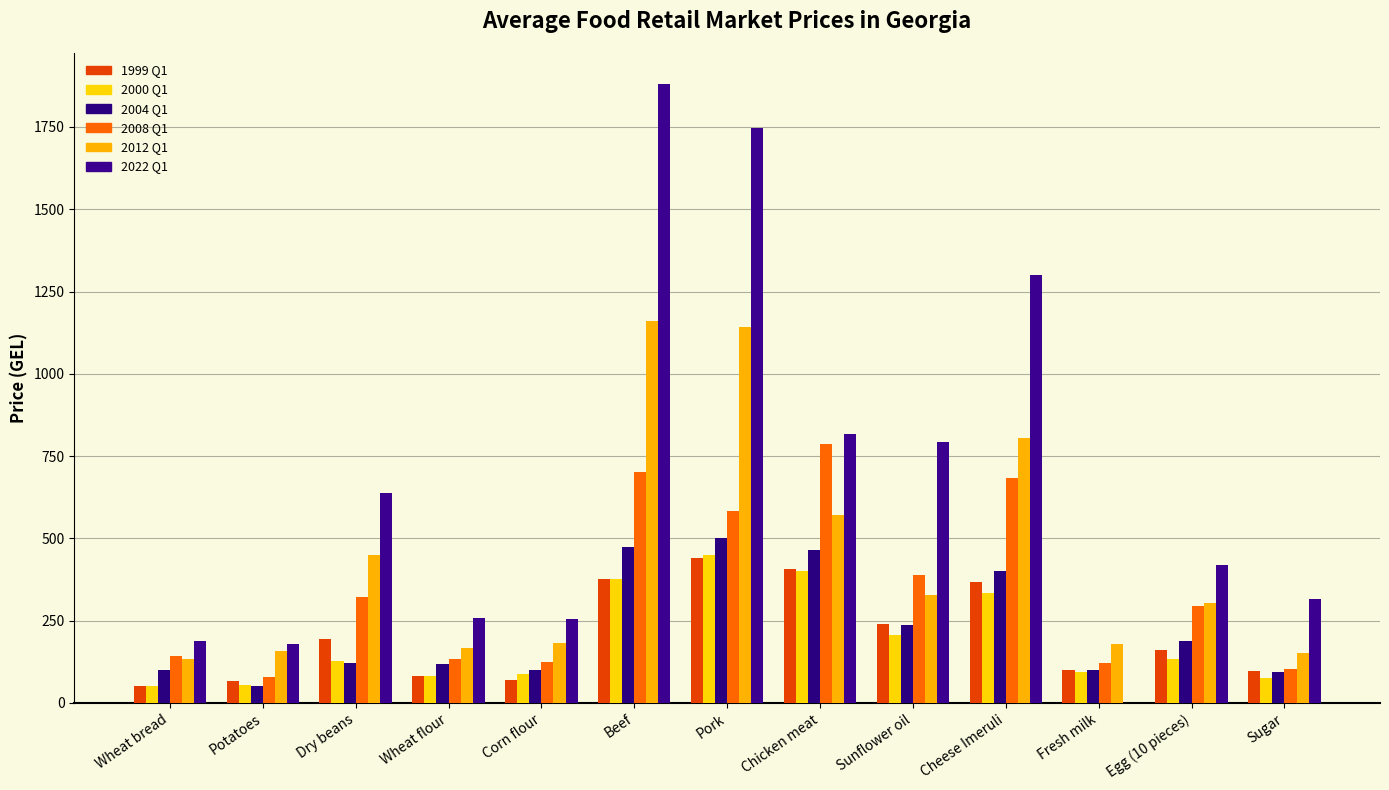

What is the average value of the 1999 Q1 series?

203.6